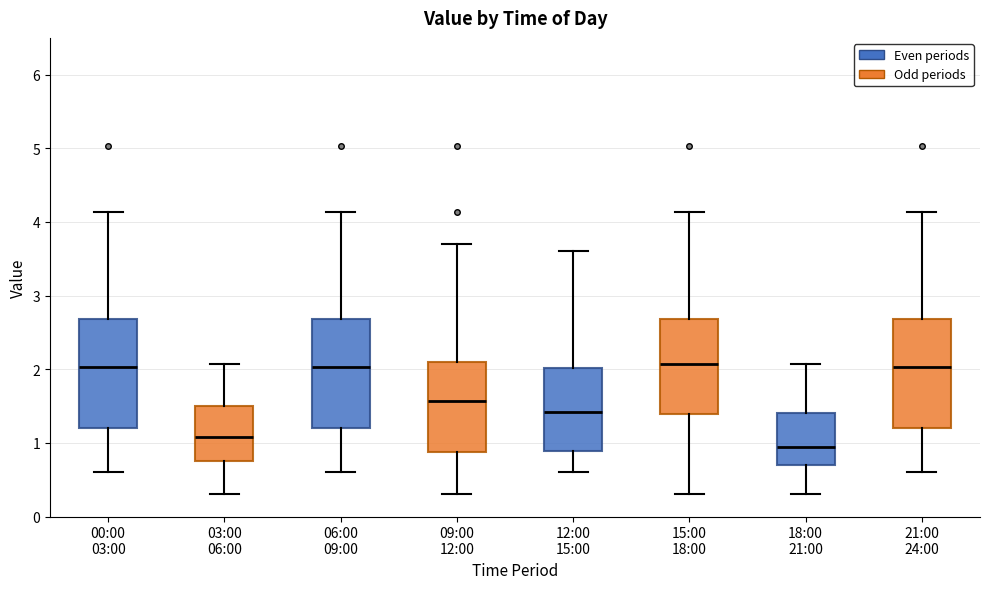

Reading left to right, read every box against the y-axis: the position of its median line, the range the box covers, and the ends of its whiskers. The values are not printed on the chart, so give them approximately, as read against the axis.

00:00 03:00: median 2.0, box 1.2 to 2.7, whiskers 0.6 to 4.1
03:00 06:00: median 1.1, box 0.8 to 1.5, whiskers 0.3 to 2.1
06:00 09:00: median 2.0, box 1.2 to 2.7, whiskers 0.6 to 4.1
09:00 12:00: median 1.6, box 0.9 to 2.1, whiskers 0.3 to 3.7
12:00 15:00: median 1.4, box 0.9 to 2.0, whiskers 0.6 to 3.6
15:00 18:00: median 2.1, box 1.4 to 2.7, whiskers 0.3 to 4.1
18:00 21:00: median 1.0, box 0.7 to 1.4, whiskers 0.3 to 2.1
21:00 24:00: median 2.0, box 1.2 to 2.7, whiskers 0.6 to 4.1